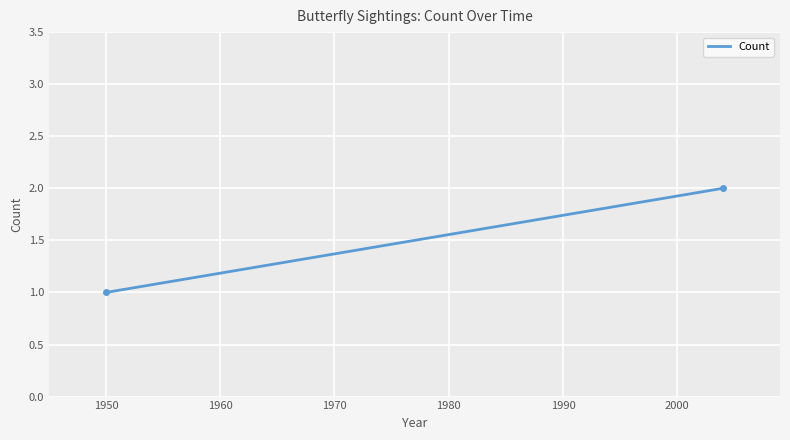

How many lines are shown in the chart?

1